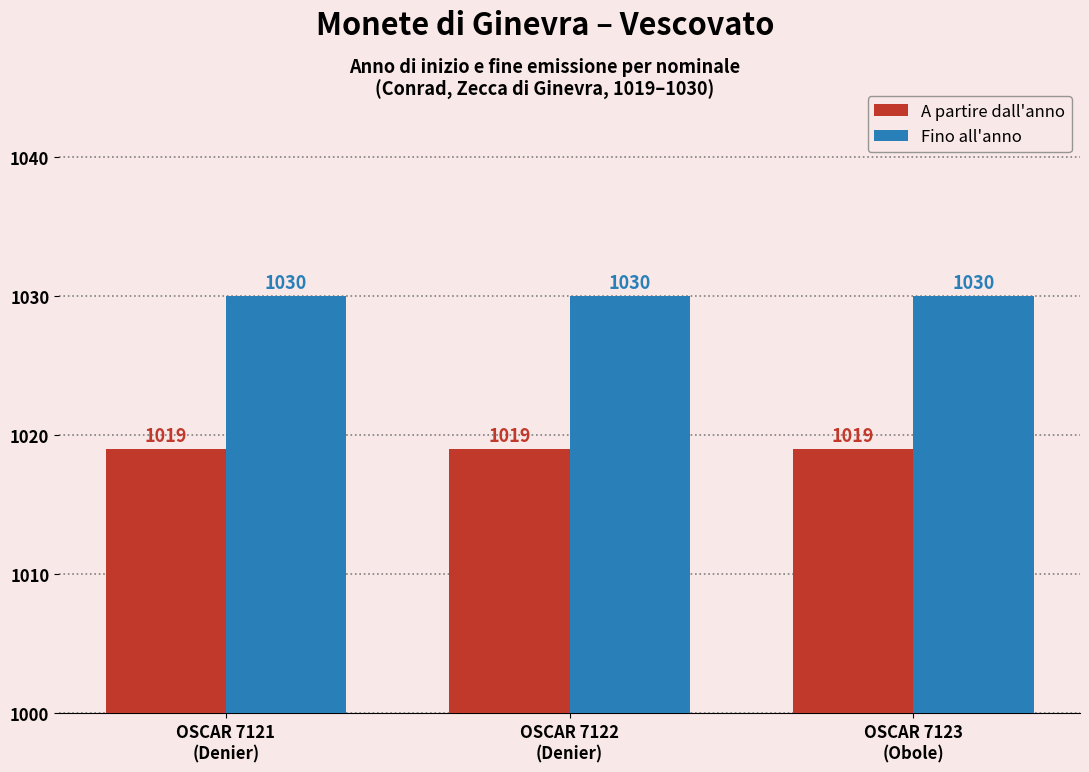

What is the approximate value of A partire dall'anno at OSCAR 7123
(Obole)?

1019